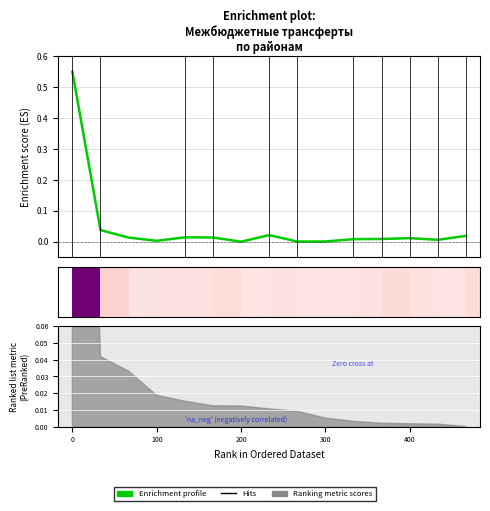

How many distinct data groups are displayed?

1